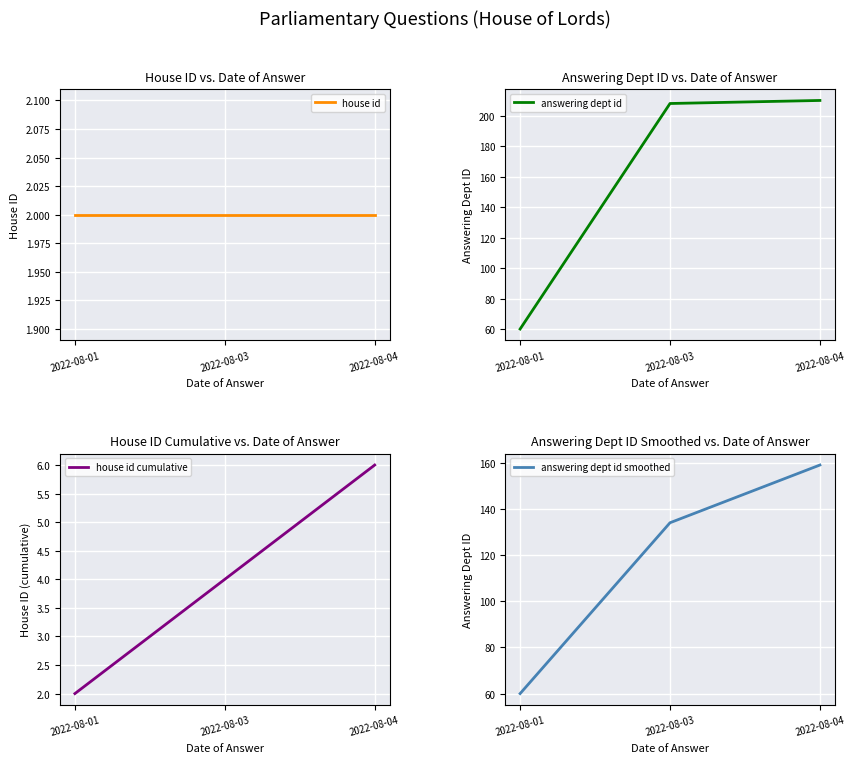

True or false: answering dept id smoothed has a value of 250 at 2022-08-04.

False